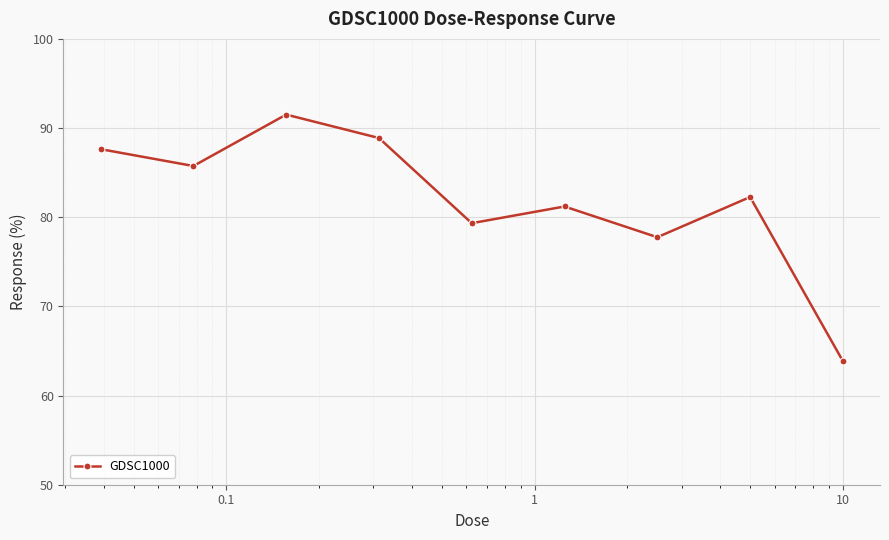

What is the sum of all values?

738.2